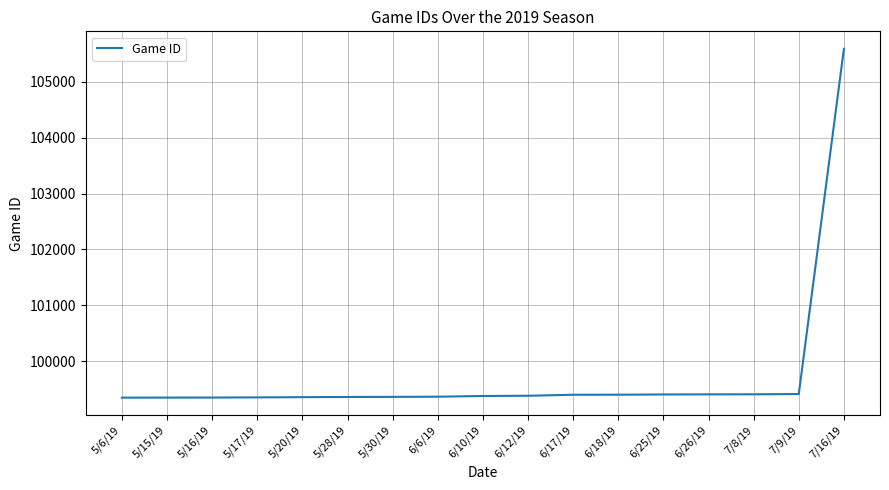

Where is the data nearest to the value 102469?

7/9/19